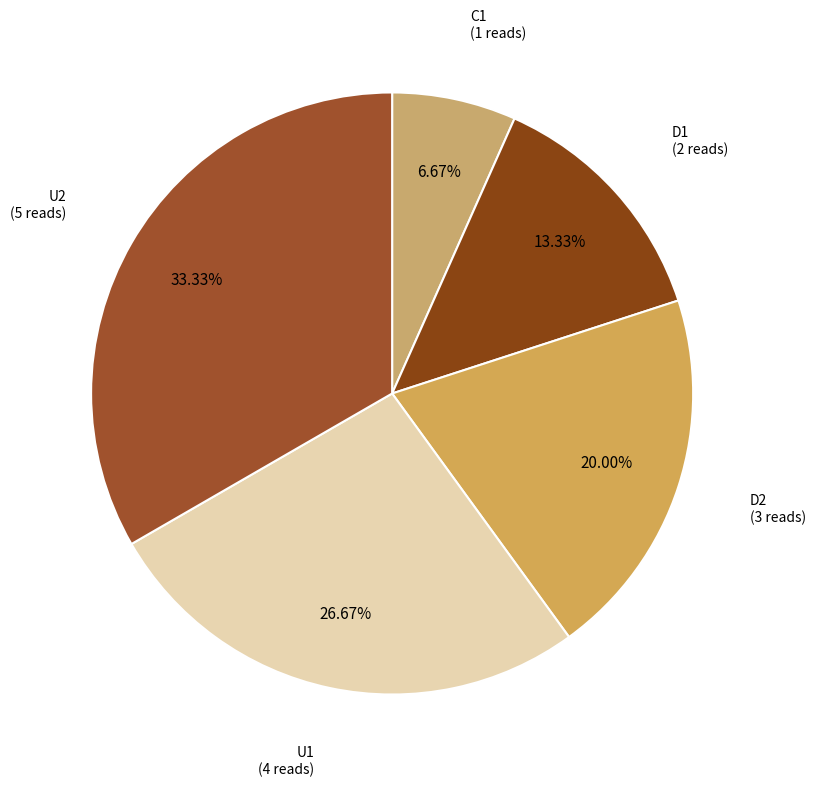

What percentage do U1 and D1 together represent?

40.0%